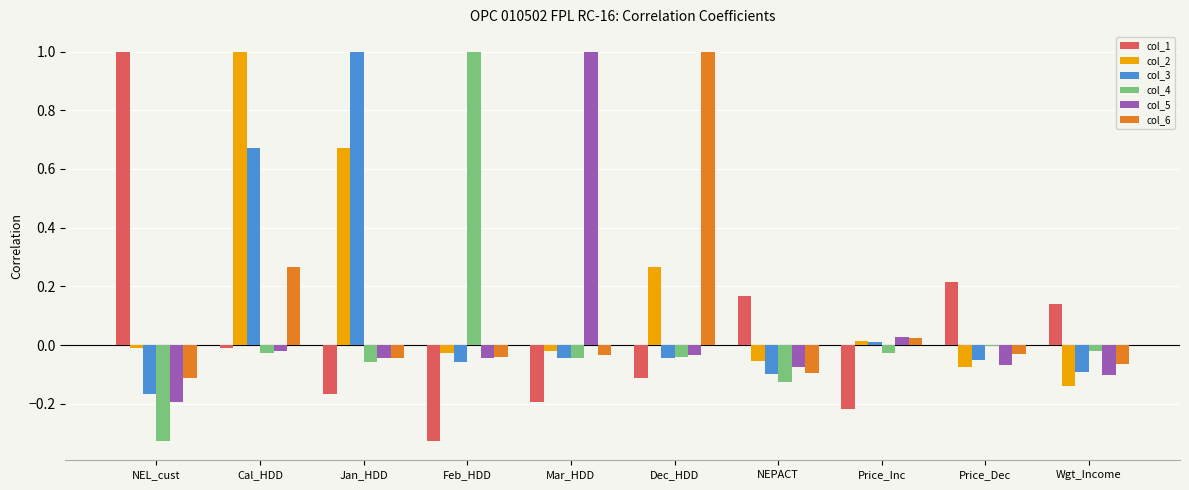

What are all the series names shown in the legend?

col_1, col_2, col_3, col_4, col_5, col_6